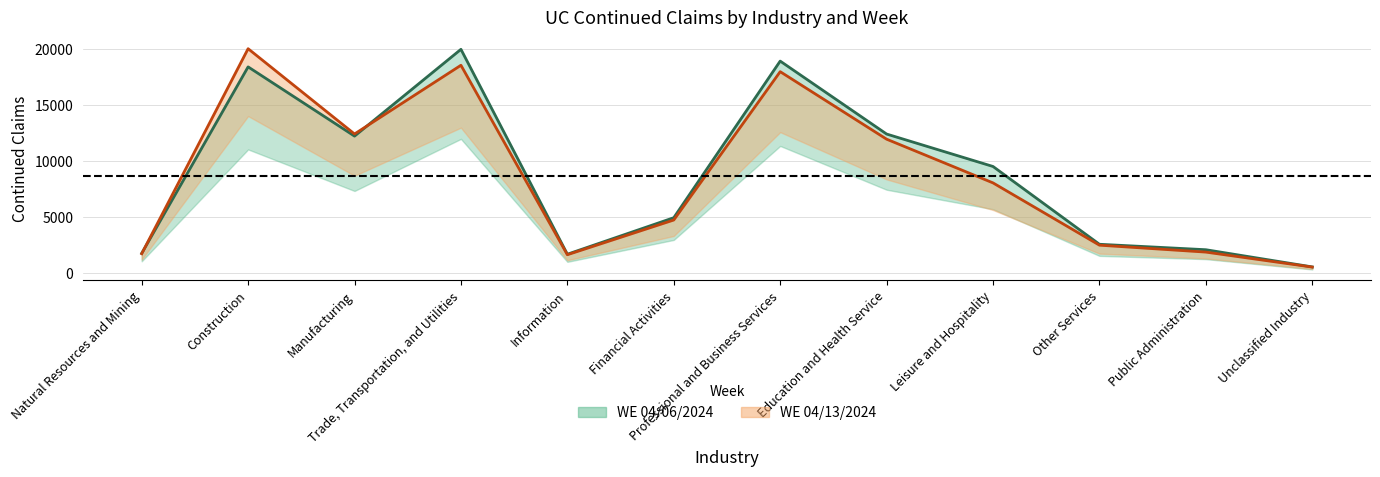

Which category has the highest value across all series?

Construction